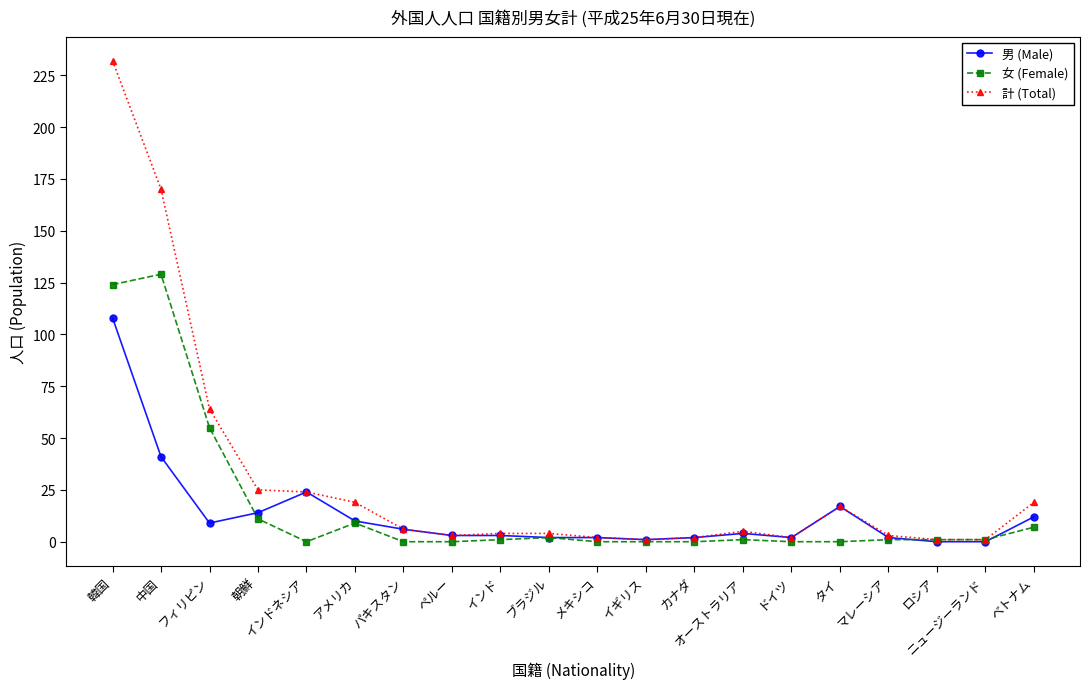

At which category does 女 (Female) reach its first local valley?

インドネシア